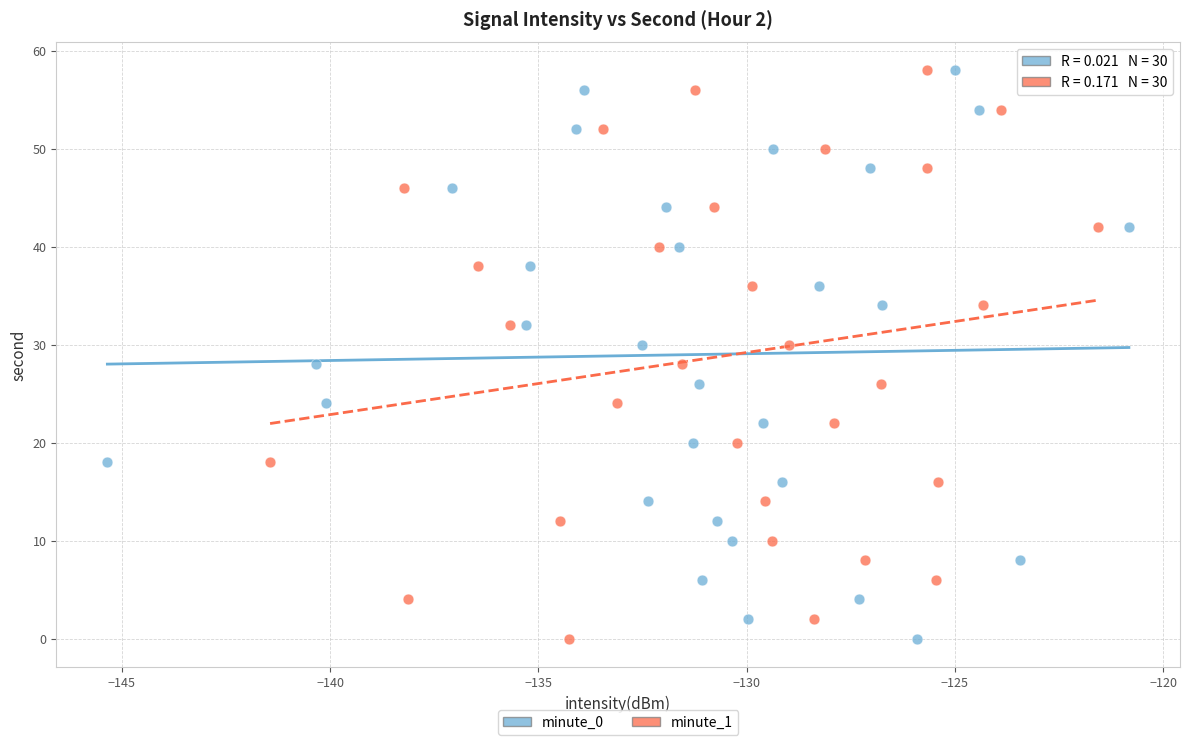

What are all the series names shown in the legend?

minute_0, minute_1